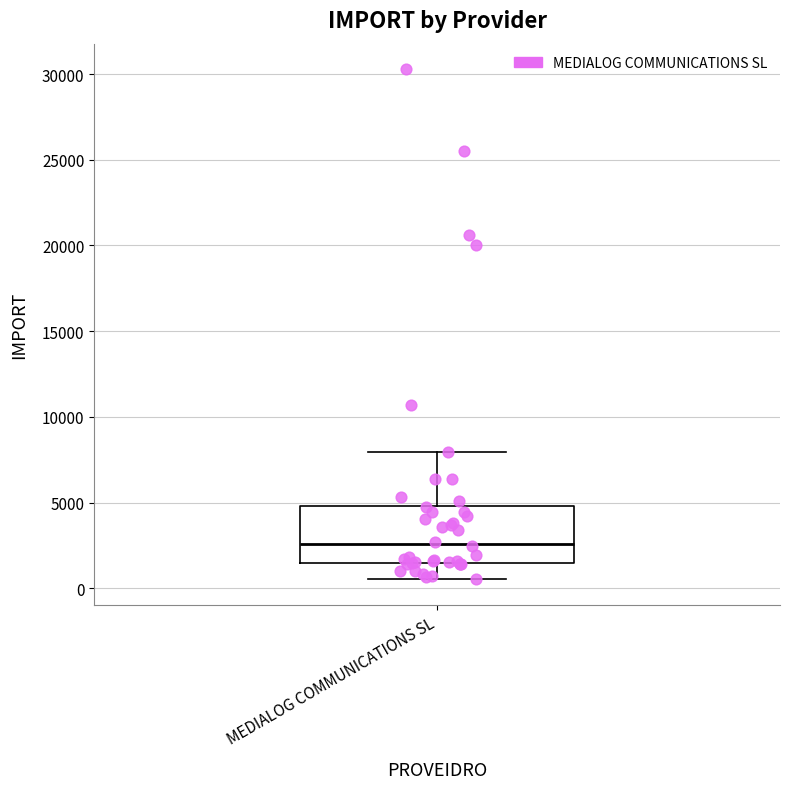

Transcribe this box plot: give where the median line is, the range the box spans, and where the two whiskers end, as read against the y-axis. The values are not printed on the chart, so give them approximately, as read against the axis.

median 2500, box 1500 to 5000, whiskers 500 to 8000